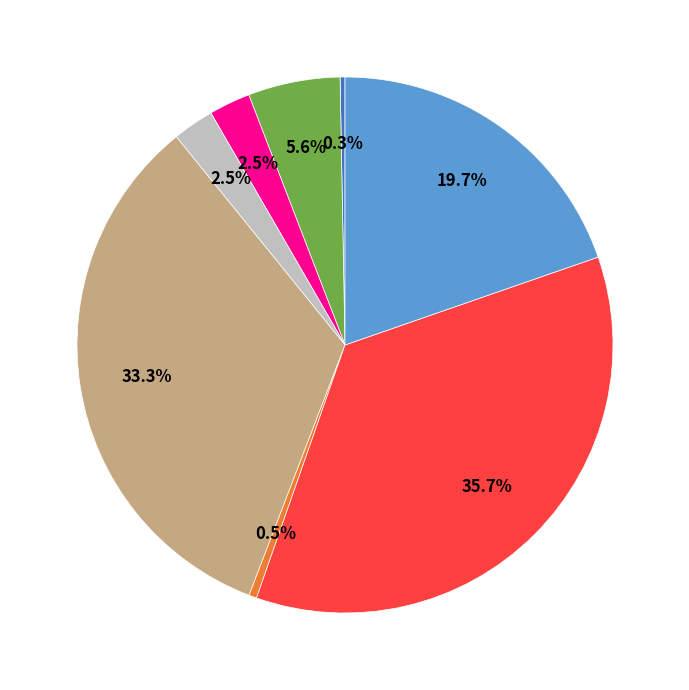

How many segments does this pie chart have?

8